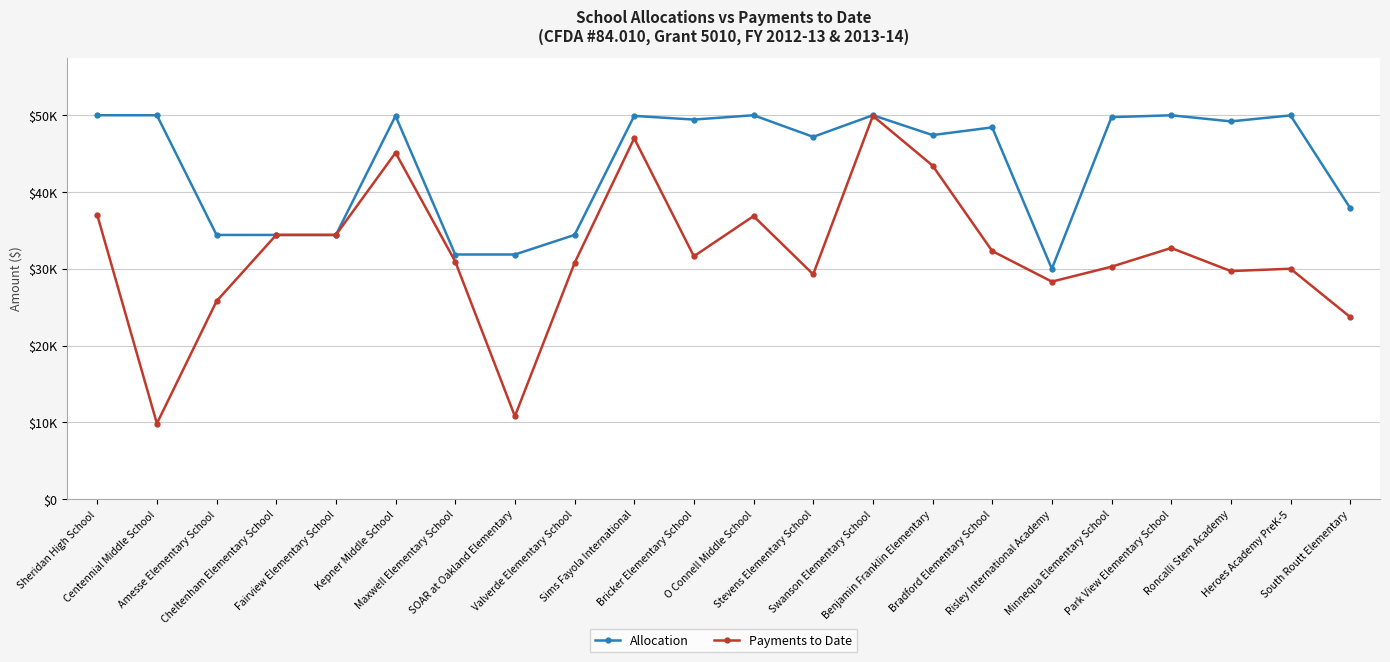

Is this an area chart (filled region under the line)?

No